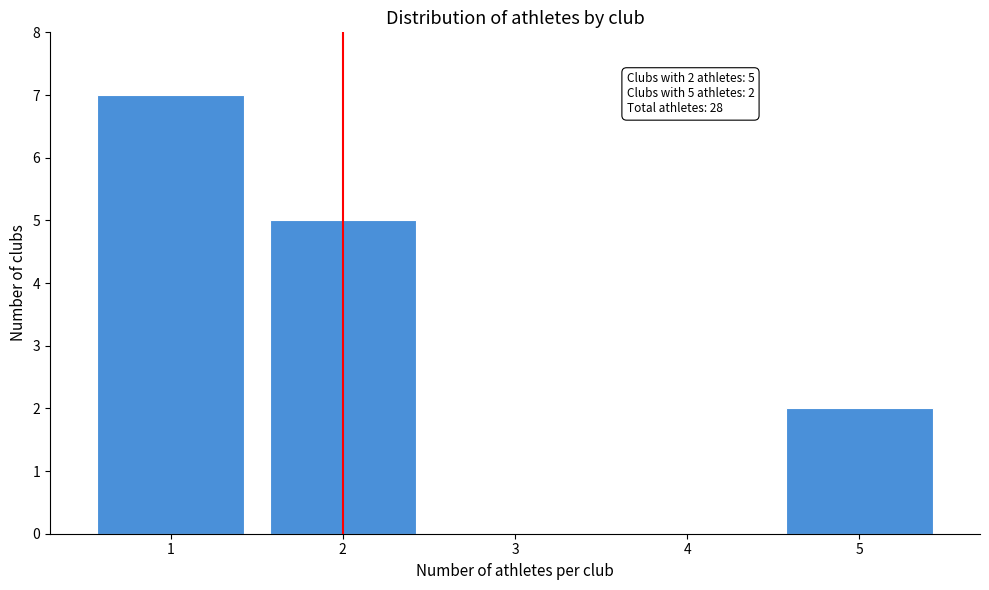

Reading left to right, what are all the values shown in this chart?

1=7	2=5	3=0	4=0	5=2